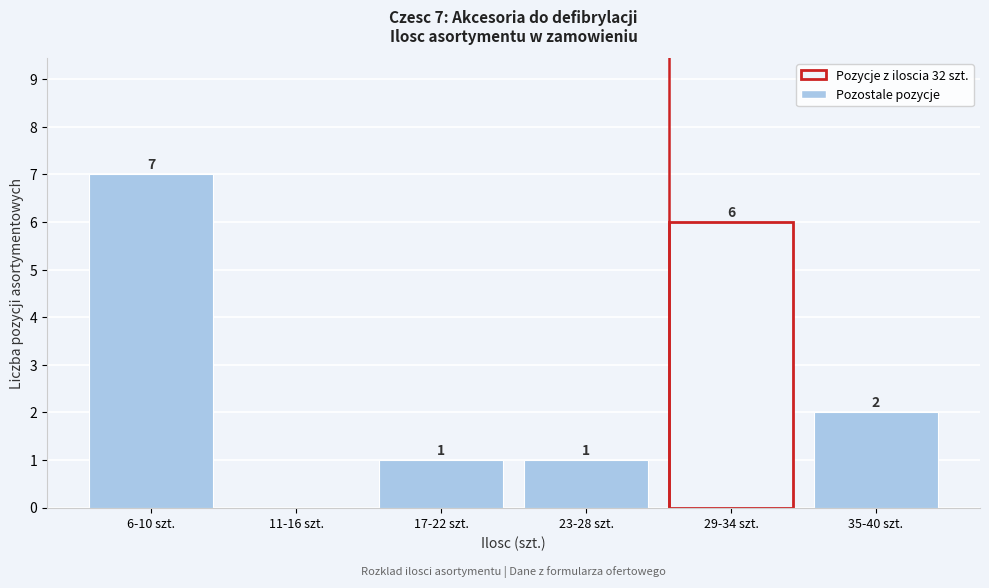

Reading left to right, what are all the values shown in this chart?

6-10 szt.=7	11-16 szt.=0	17-22 szt.=1	23-28 szt.=1	29-34 szt.=6	35-40 szt.=2